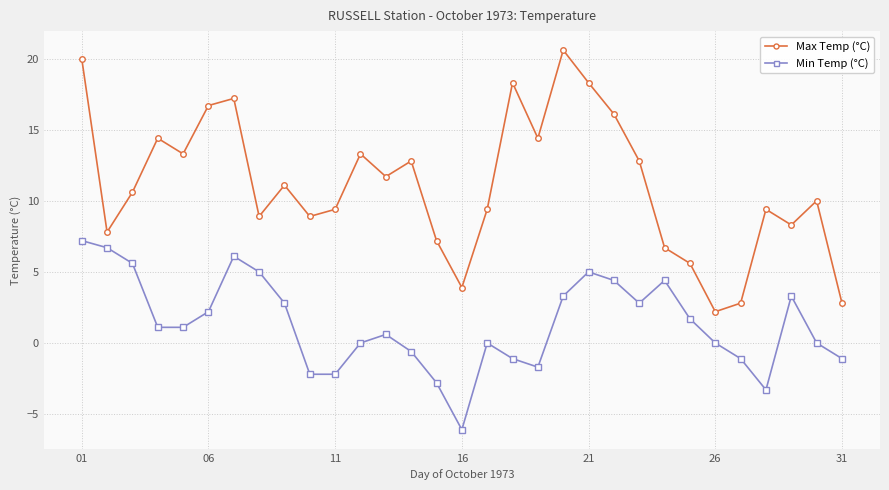

What is the difference between the maximum and second lowest values in the Max Temp (°C) series?

17.8